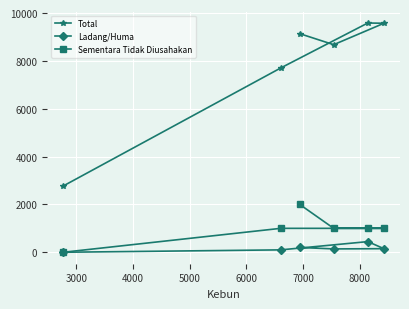

True or false: Ladang/Huma and Total cross at least once.

False